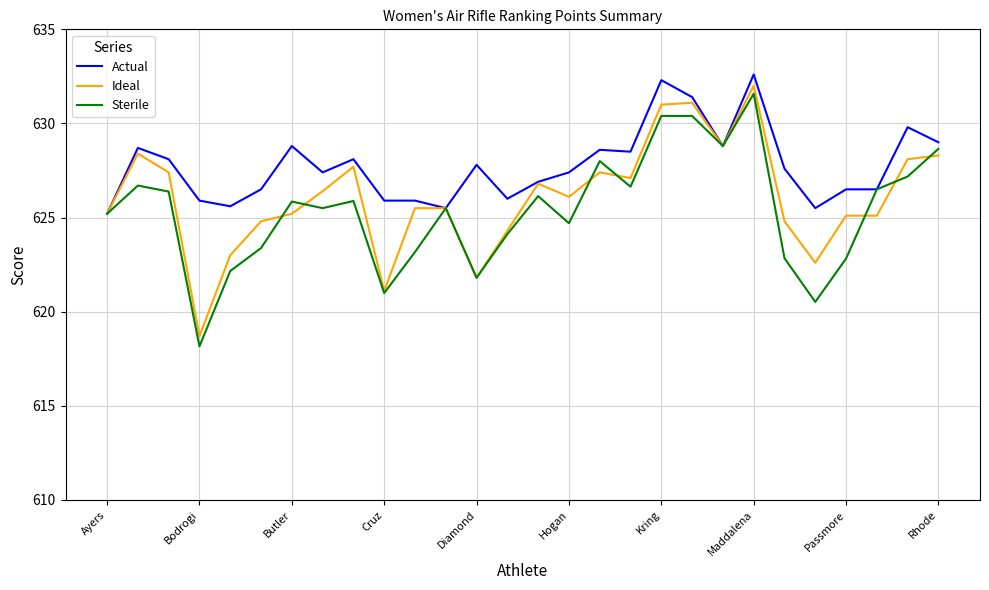

What is the maximum value shown in the chart?

632.6